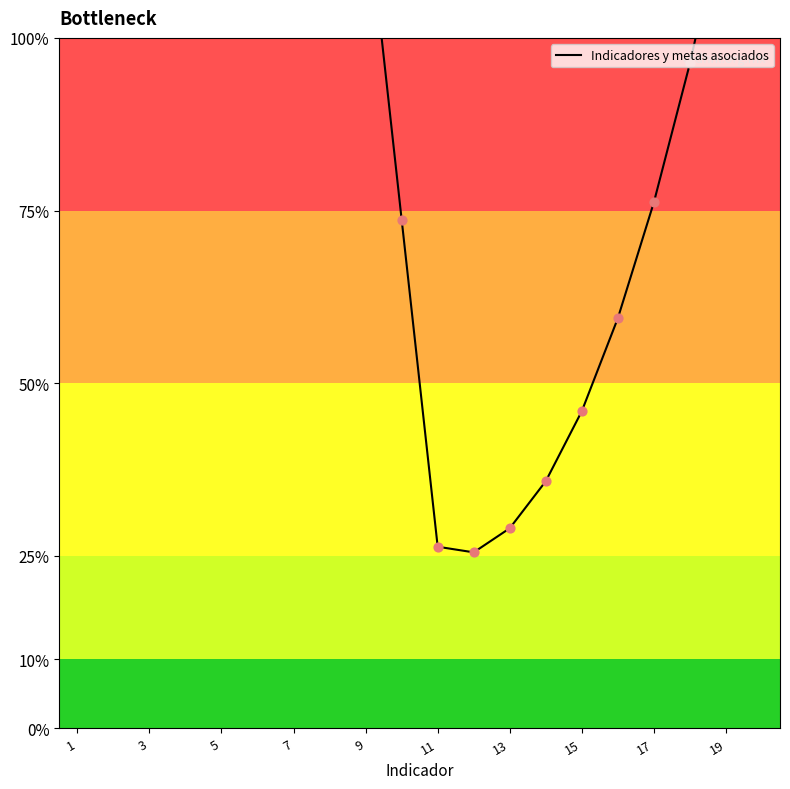

What is the change in value from 11 to 10?

-47.4